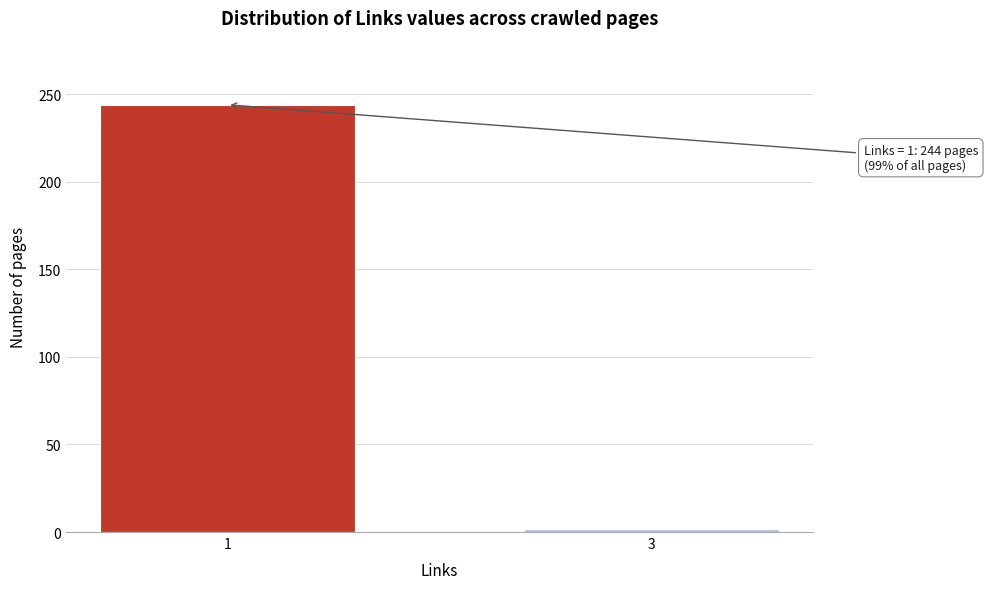

Reading left to right, extract all data points from this chart.

244	2